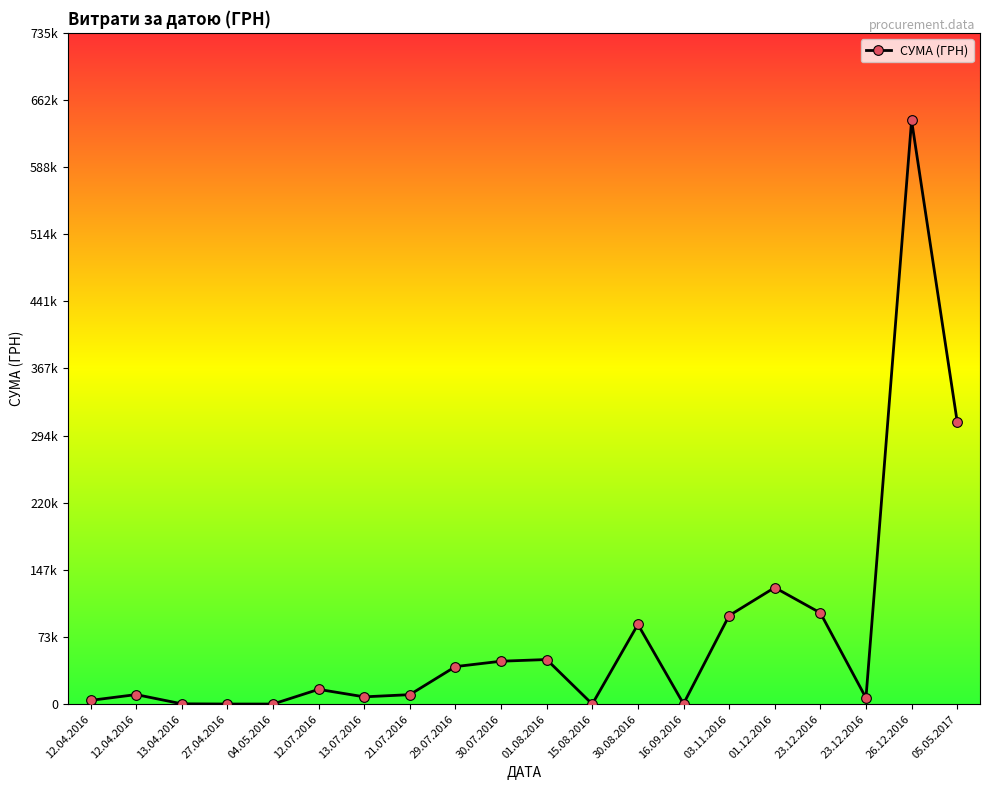

What is the greatest value displayed?

639735.9